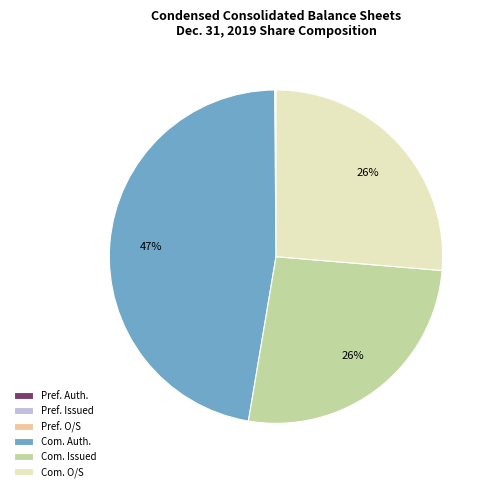

Is there a majority slice in this chart?

No